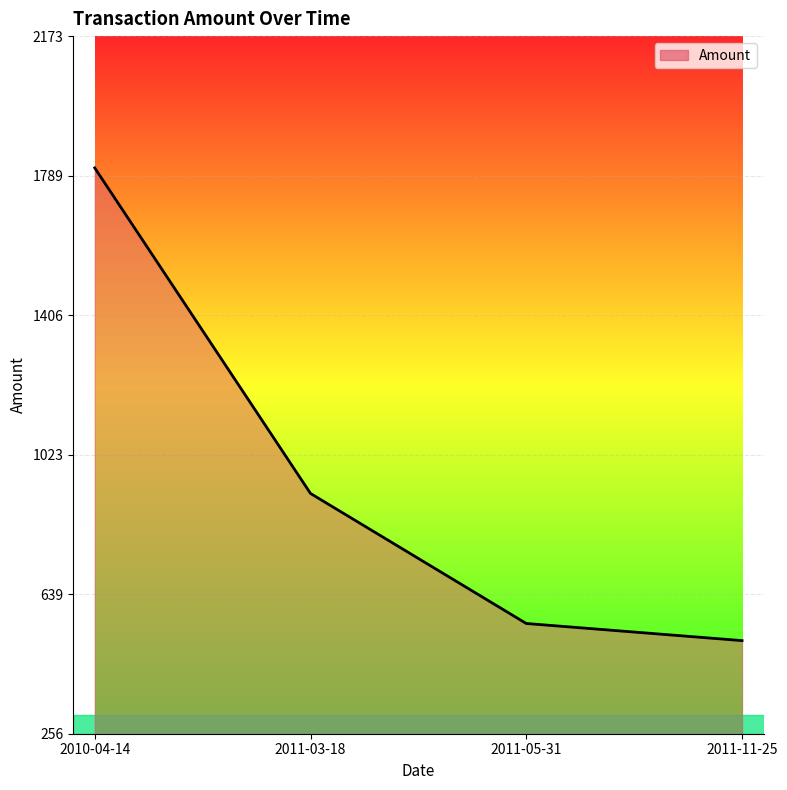

What is the average value?

949.2